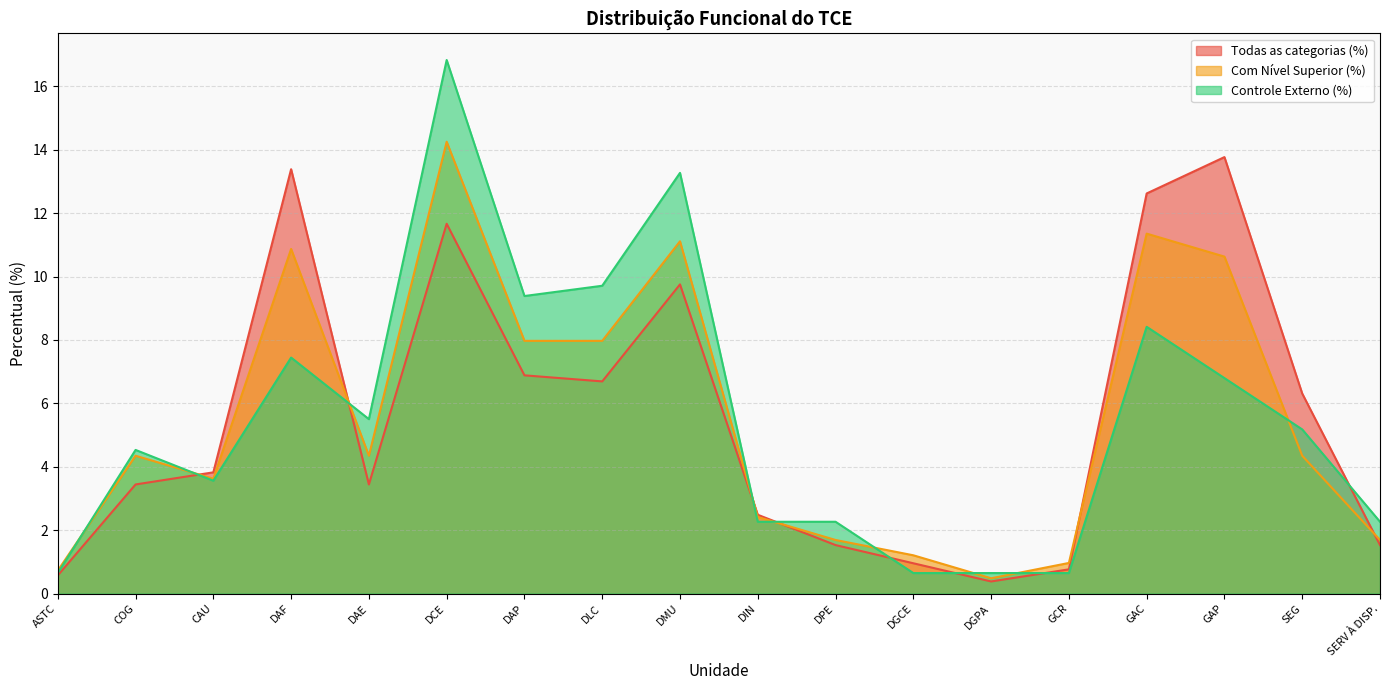

Reading left to right, transcribe all the data shown in this chart.

Todas as categorias (%): ASTC=0.6	COG=3.4	CAU=3.8	DAF=13.4	DAE=3.4	DCE=11.7	DAP=6.9	DLC=6.7	DMU=9.8	DIN=2.5	DPE=1.5	DGCE=1.0	DGPA=0.4	GCR=0.8	GAC=12.6	GAP=13.8	SEG=6.3	SERV À DISP.=1.5
Com Nível Superior (%): ASTC=0.7	COG=4.3	CAU=3.6	DAF=10.9	DAE=4.3	DCE=14.3	DAP=8.0	DLC=8.0	DMU=11.1	DIN=2.4	DPE=1.7	DGCE=1.2	DGPA=0.5	GCR=1.0	GAC=11.4	GAP=10.6	SEG=4.3	SERV À DISP.=1.7
Controle Externo (%): ASTC=0.6	COG=4.5	CAU=3.6	DAF=7.4	DAE=5.5	DCE=16.8	DAP=9.4	DLC=9.7	DMU=13.3	DIN=2.3	DPE=2.3	DGCE=0.6	DGPA=0.6	GCR=0.6	GAC=8.4	GAP=6.8	SEG=5.2	SERV À DISP.=2.3